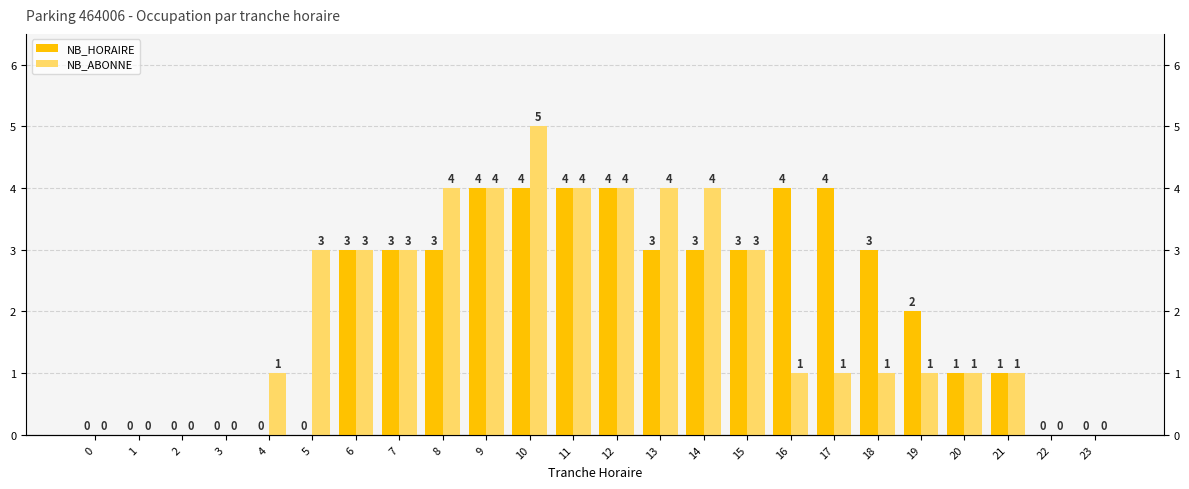

The value of NB_ABONNE at 20 is 1. True or false?

True